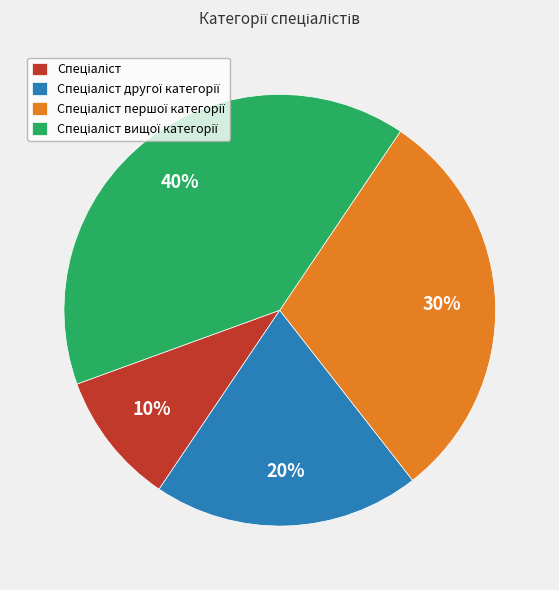

To the nearest percent, what is the difference between the largest and smallest slice percentages?

30%